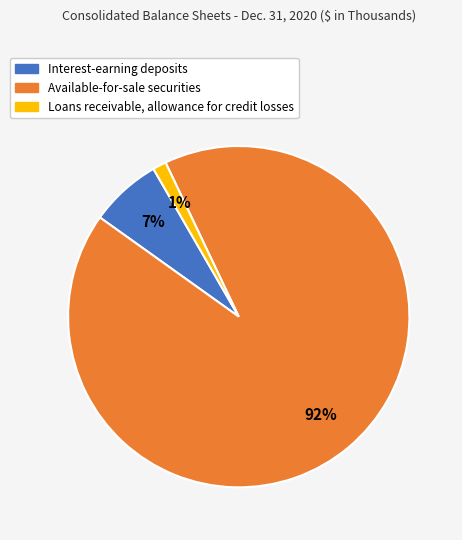

What is the smallest slice in the pie chart?

Loans receivable, allowance for credit losses